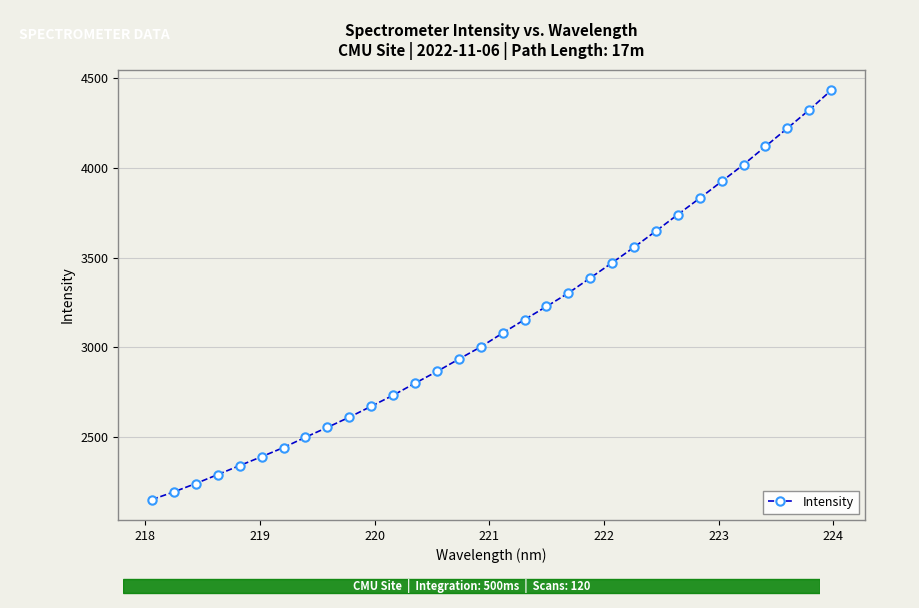

What is the value of the 26th point from the left?

3831.5